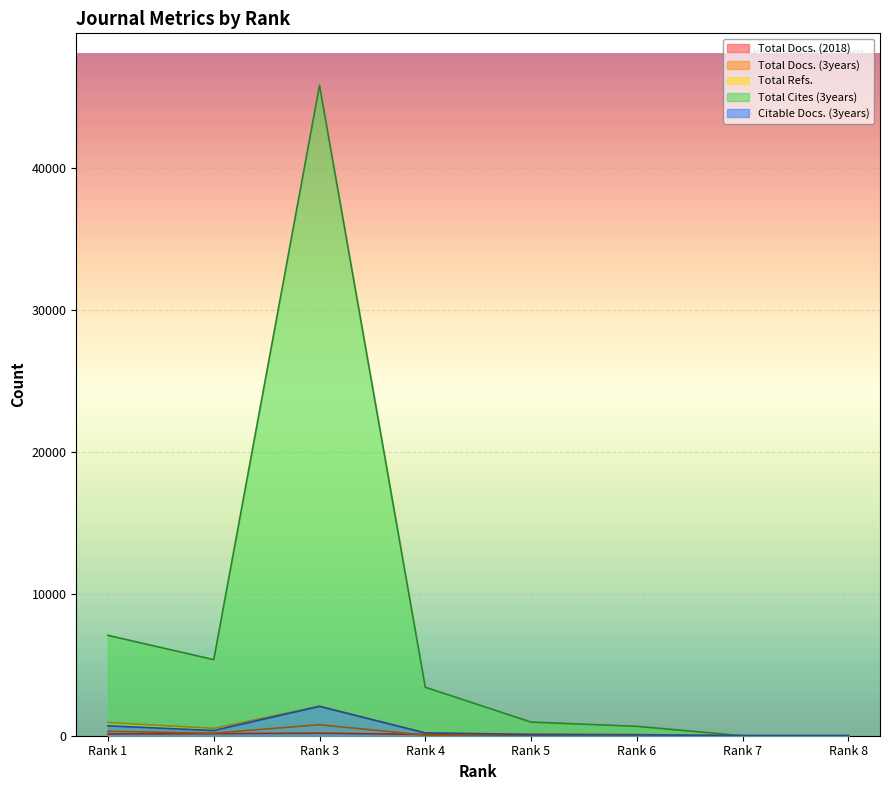

Where does the Total Docs. (2018) series first go above 91?

Rank 1